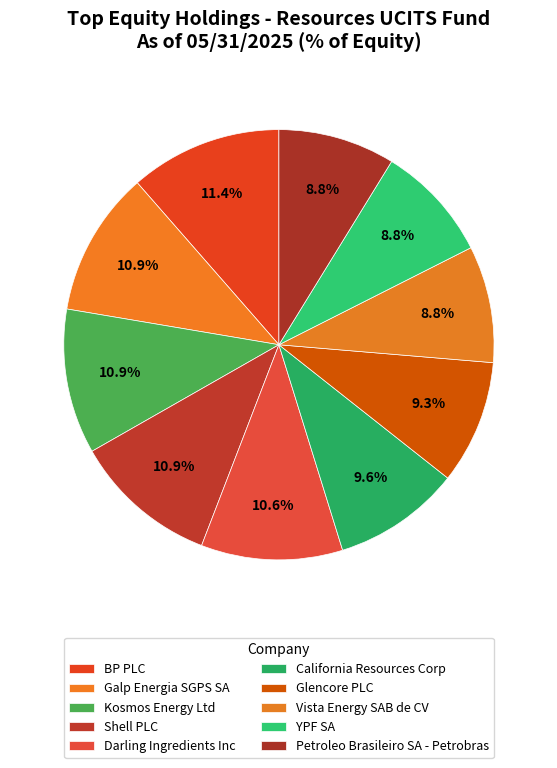

To the nearest percent, what portion does California Resources Corp represent?

10%